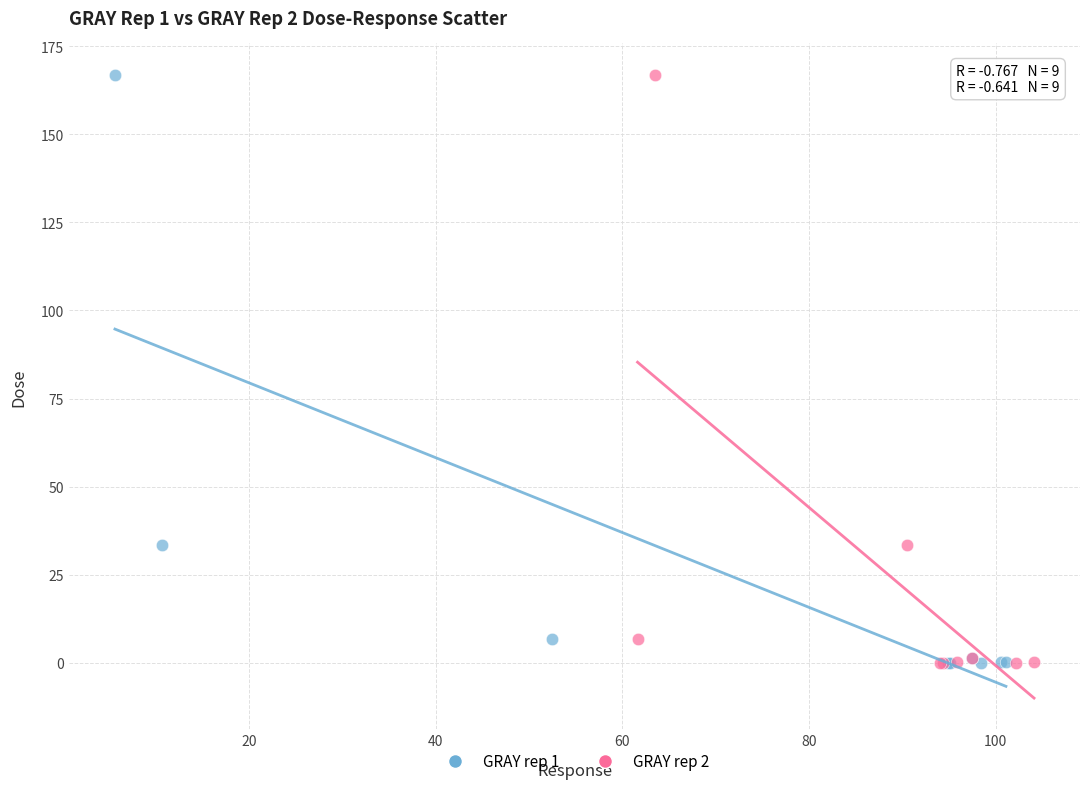

What are all the series names shown in the legend?

GRAY rep 1, GRAY rep 2